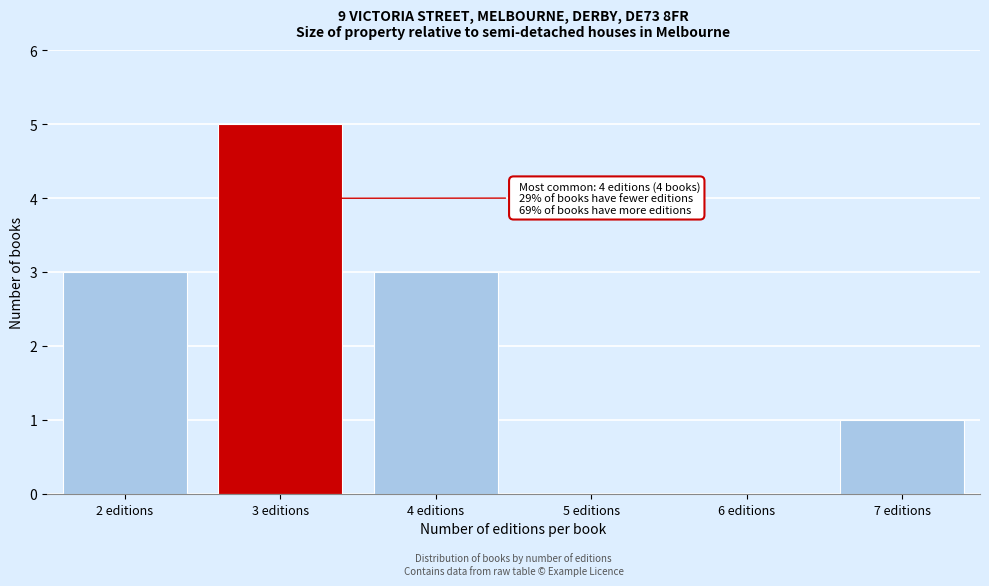

Reading left to right, list all the values displayed in this chart.

2 editions=3	3 editions=5	4 editions=3	5 editions=0	6 editions=0	7 editions=1